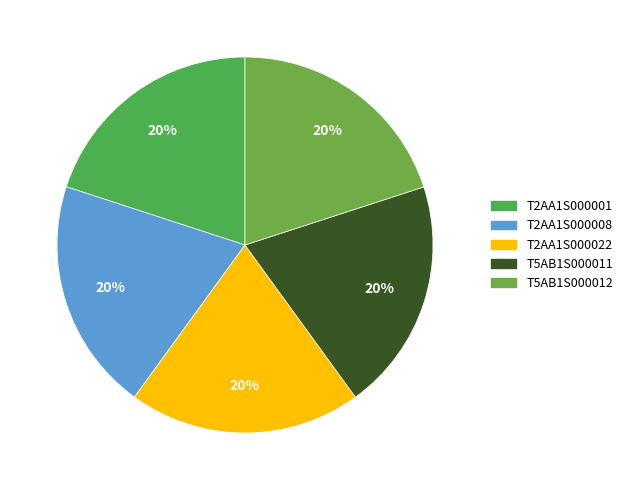

How many segments does this pie chart have?

5